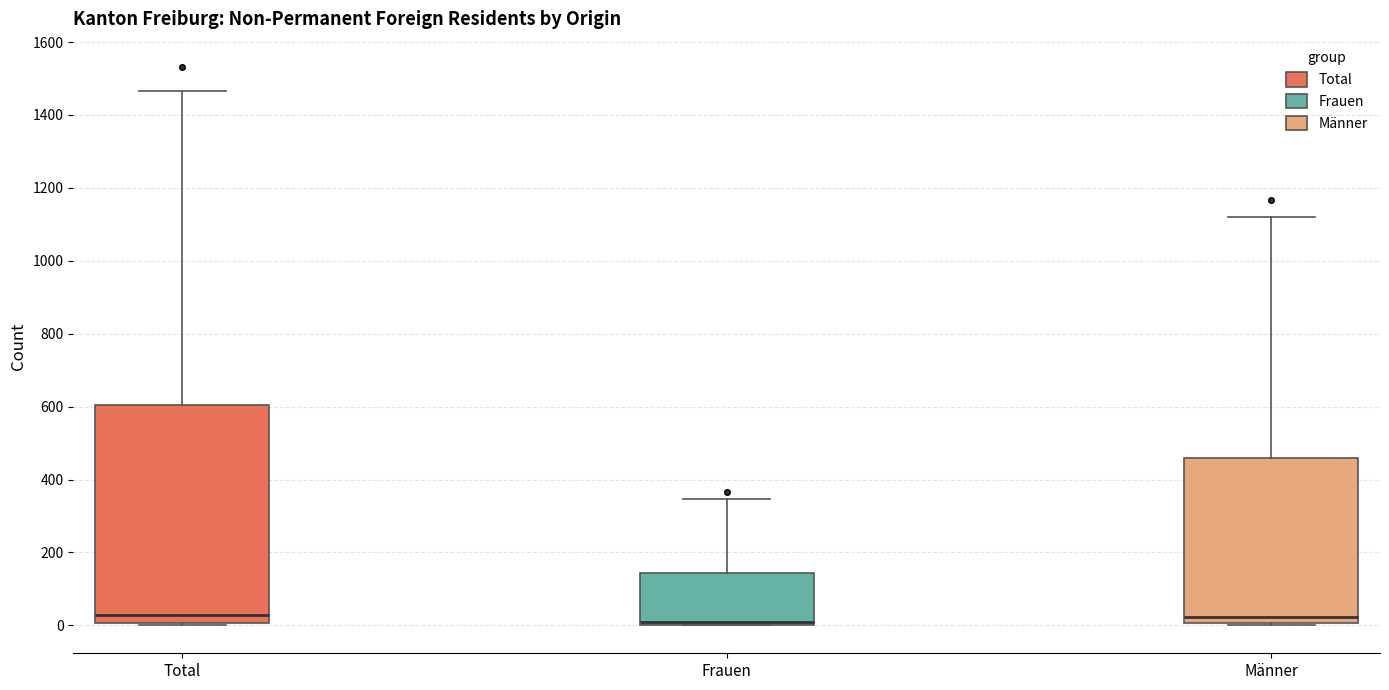

Where is the lower edge of the box for Total on the y-axis? The values are not printed on the chart, so give them approximately, as read against the axis.

0